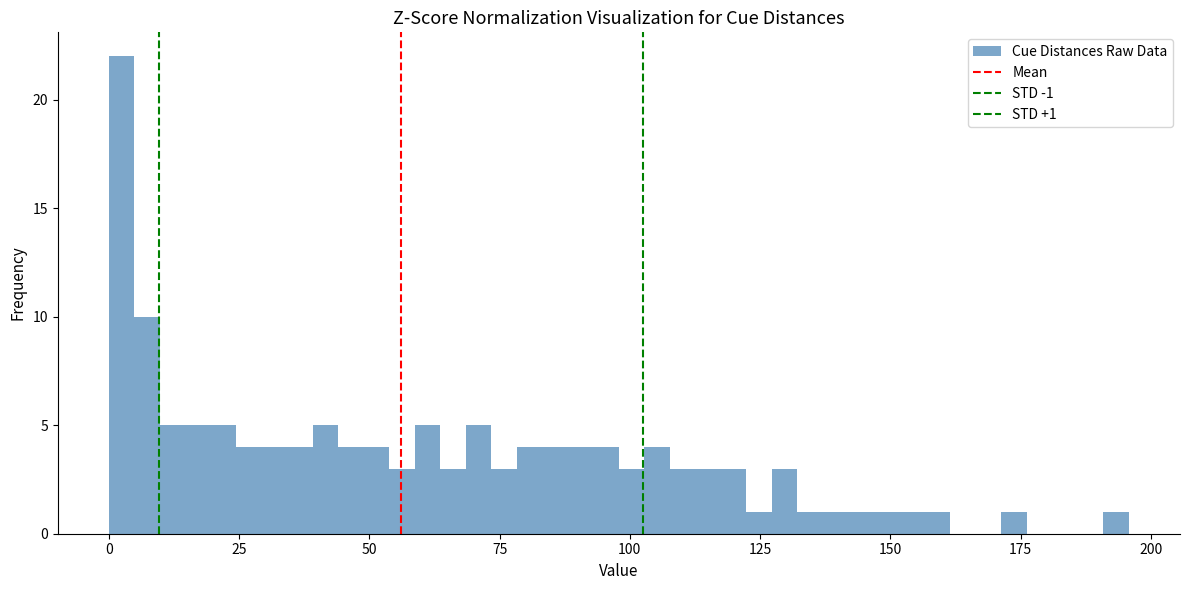

Read against the x-axis, roughly where is the centre of the tallest bar?

0